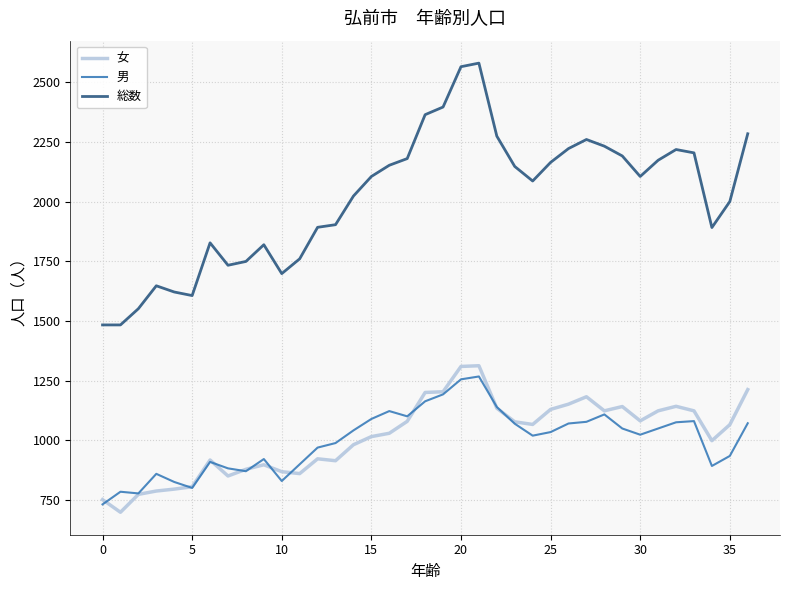

True or false: 女 and 総数 cross at least once.

False